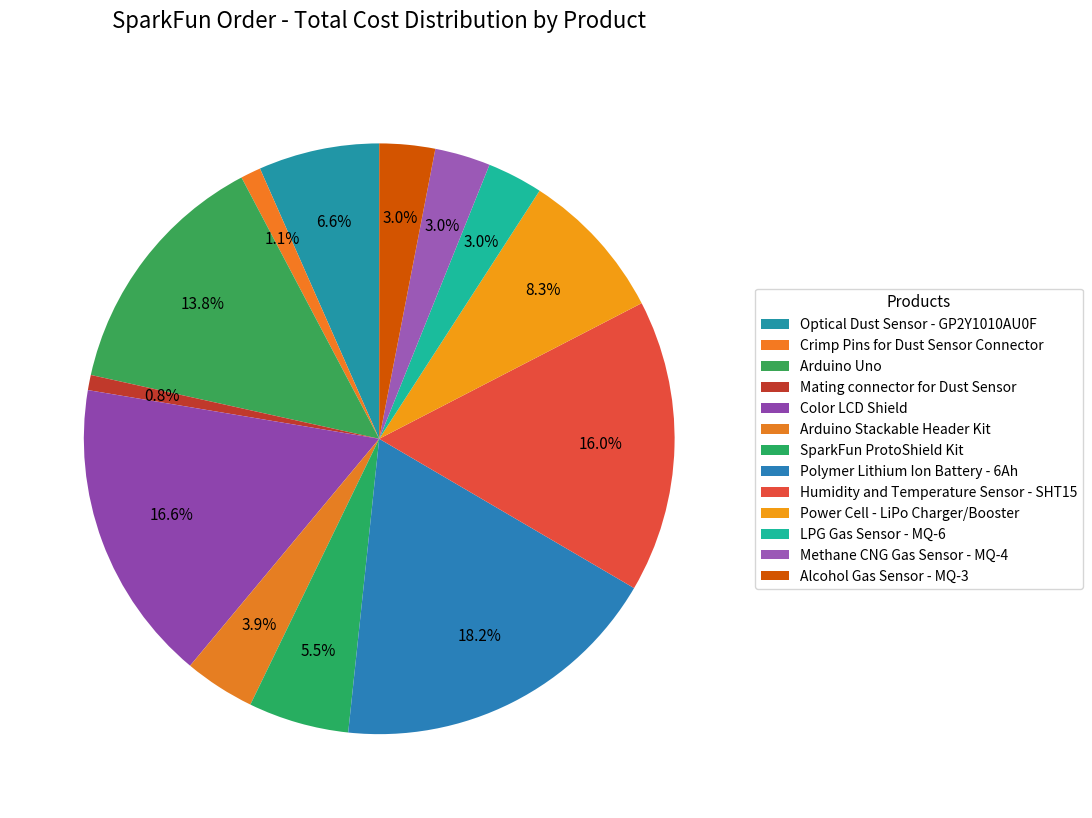

How many segments does this pie chart have?

13